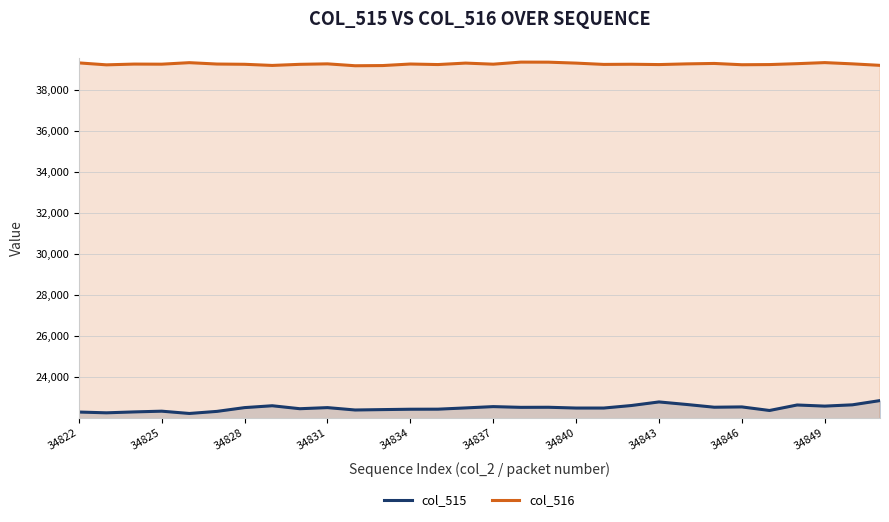

What is the maximum value for col_515?

22843